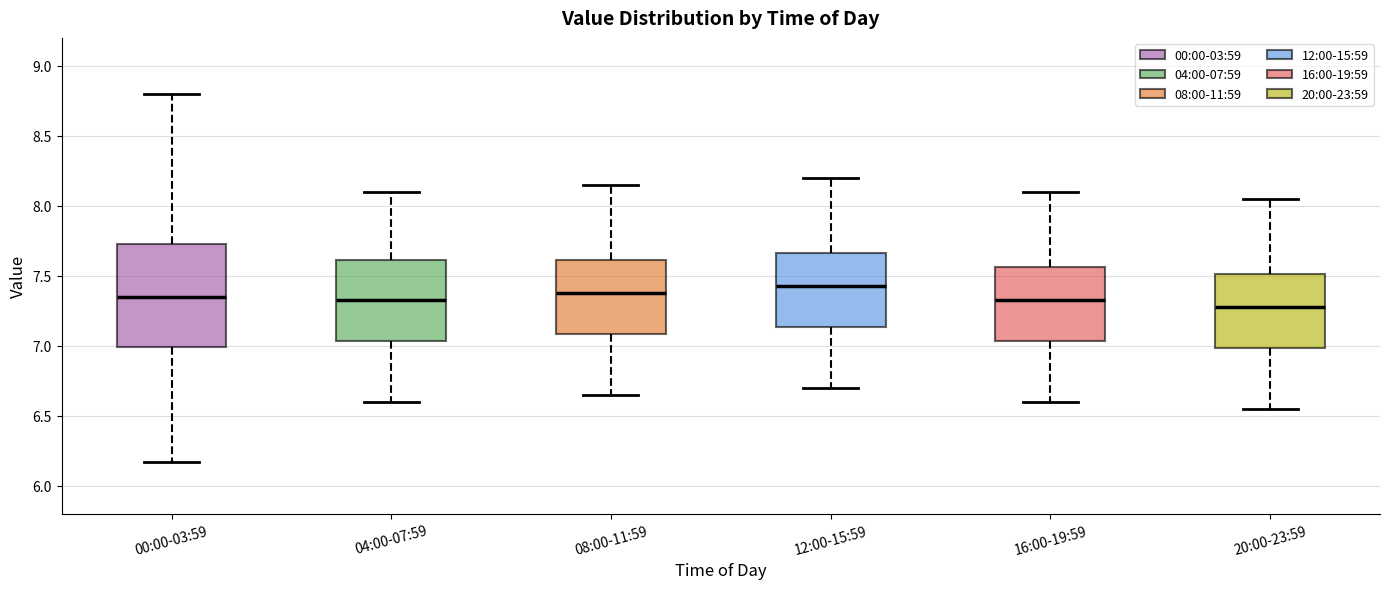

Reading left to right, read every box against the y-axis: the position of its median line, the range the box covers, and the ends of its whiskers. The values are not printed on the chart, so give them approximately, as read against the axis.

00:00-03:59: median 7.35, box 7.00 to 7.75, whiskers 6.15 to 8.80
04:00-07:59: median 7.35, box 7.05 to 7.60, whiskers 6.60 to 8.10
08:00-11:59: median 7.40, box 7.10 to 7.60, whiskers 6.65 to 8.15
12:00-15:59: median 7.45, box 7.15 to 7.65, whiskers 6.70 to 8.20
16:00-19:59: median 7.35, box 7.05 to 7.55, whiskers 6.60 to 8.10
20:00-23:59: median 7.30, box 7.00 to 7.50, whiskers 6.55 to 8.05